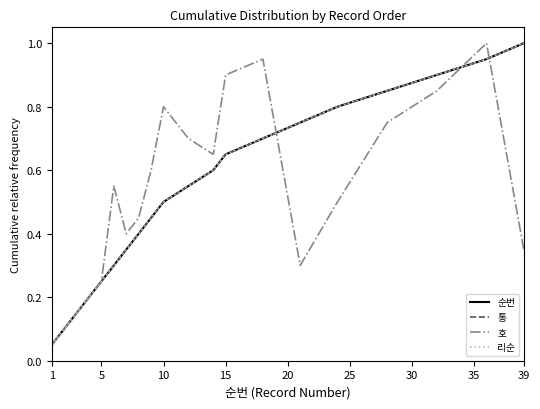

Reading left to right, list all the values displayed in this chart.

순번: 0.1	0.1	0.1	0.2	0.2	0.3	0.3	0.4	0.5	0.5	0.6	0.6	0.7	0.7	0.8	0.8	0.8	0.9	0.9	1.0
통: 0.1	0.1	0.1	0.2	0.2	0.3	0.3	0.4	0.5	0.5	0.6	0.6	0.7	0.7	0.8	0.8	0.8	0.9	0.9	1.0
호: 0.1	0.1	0.1	0.2	0.2	0.6	0.4	0.5	0.6	0.8	0.7	0.7	0.9	0.9	0.3	0.5	0.8	0.8	1.0	0.3
리순: 0.1	0.1	0.1	0.2	0.2	0.3	0.3	0.4	0.5	0.5	0.6	0.6	0.7	0.7	0.8	0.8	0.8	0.9	0.9	1.0